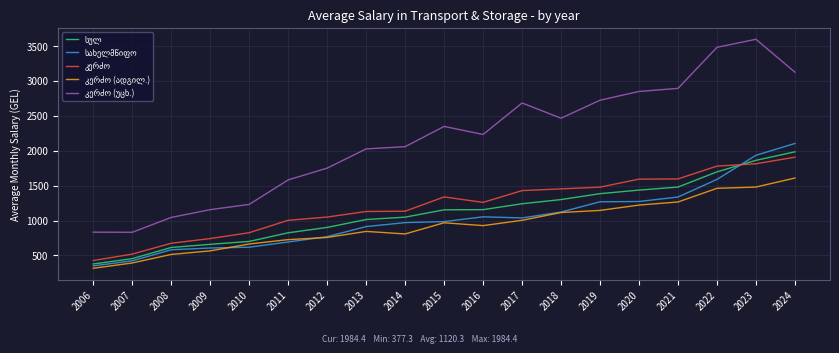

What is the spread (max minus min) of values at 2018?

1351.2